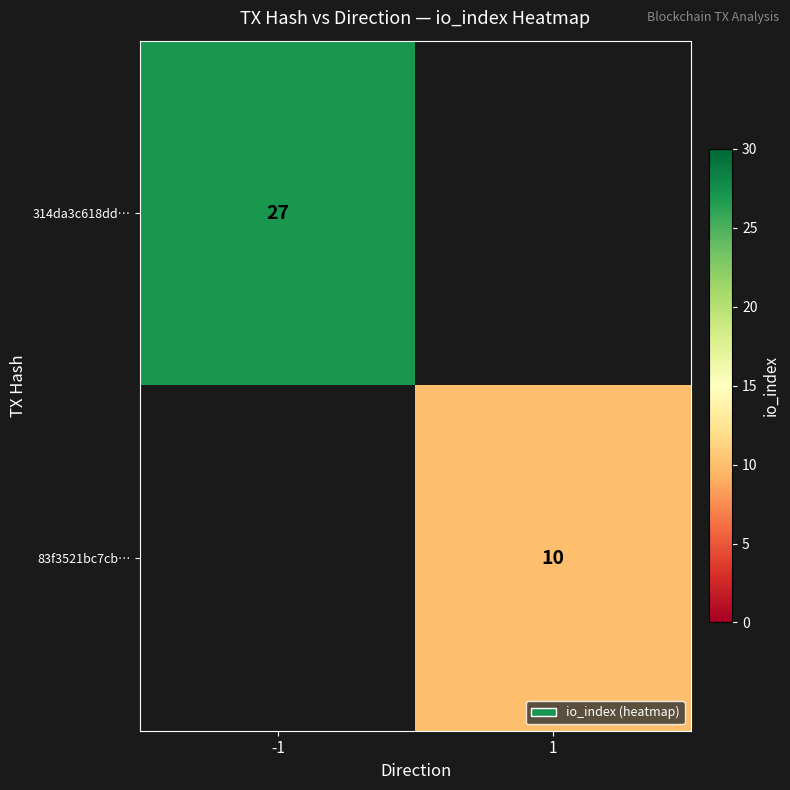

The 83f3521bc7cb… series shows 10 at 1. True or false?

True